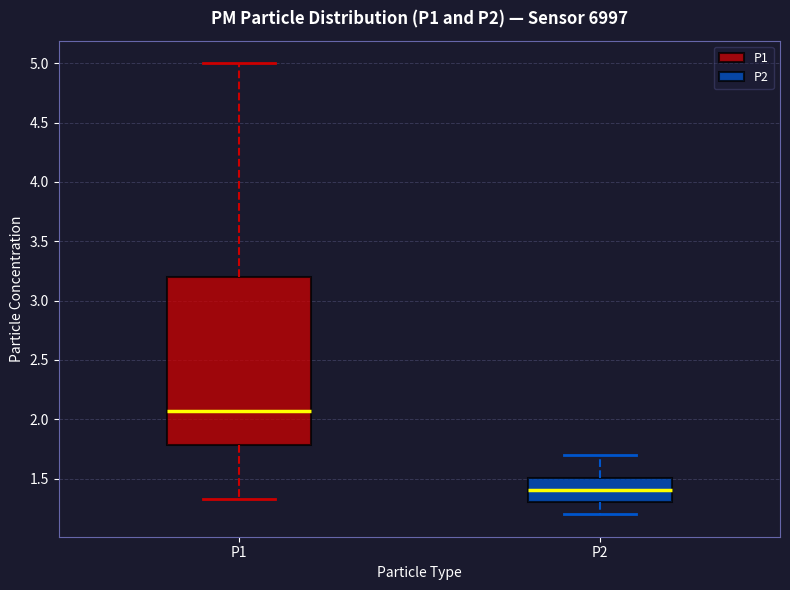

Comparing the boxes themselves (not the whiskers), which one is the tallest?

P1